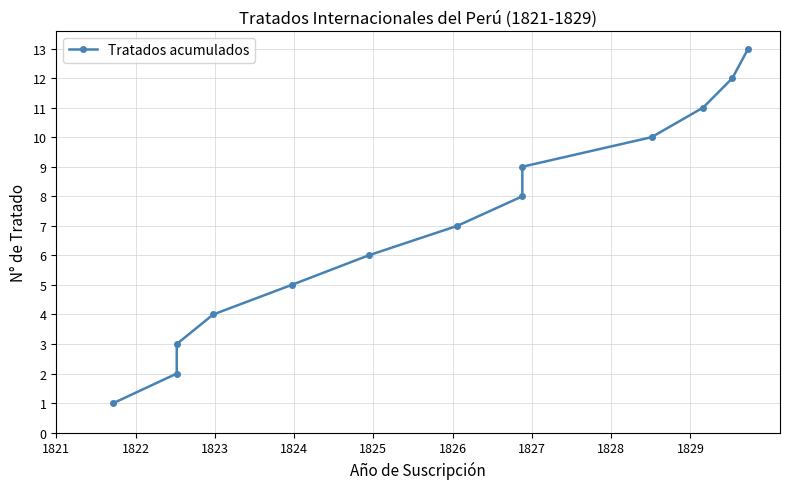

Does the chart display data point markers on the line(s)?

Yes